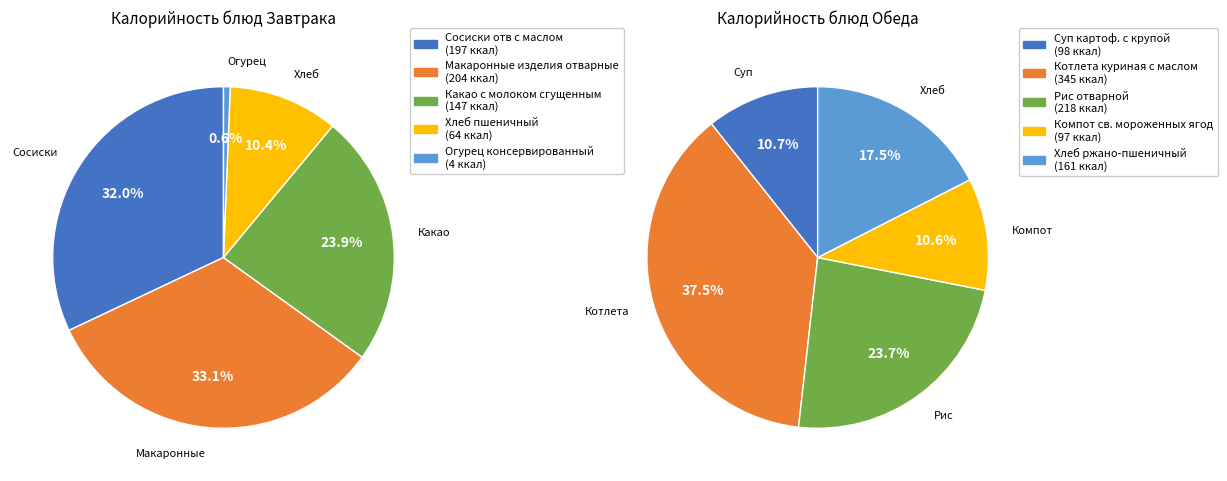

True or false: 2 accounts for 14% of the total.

False